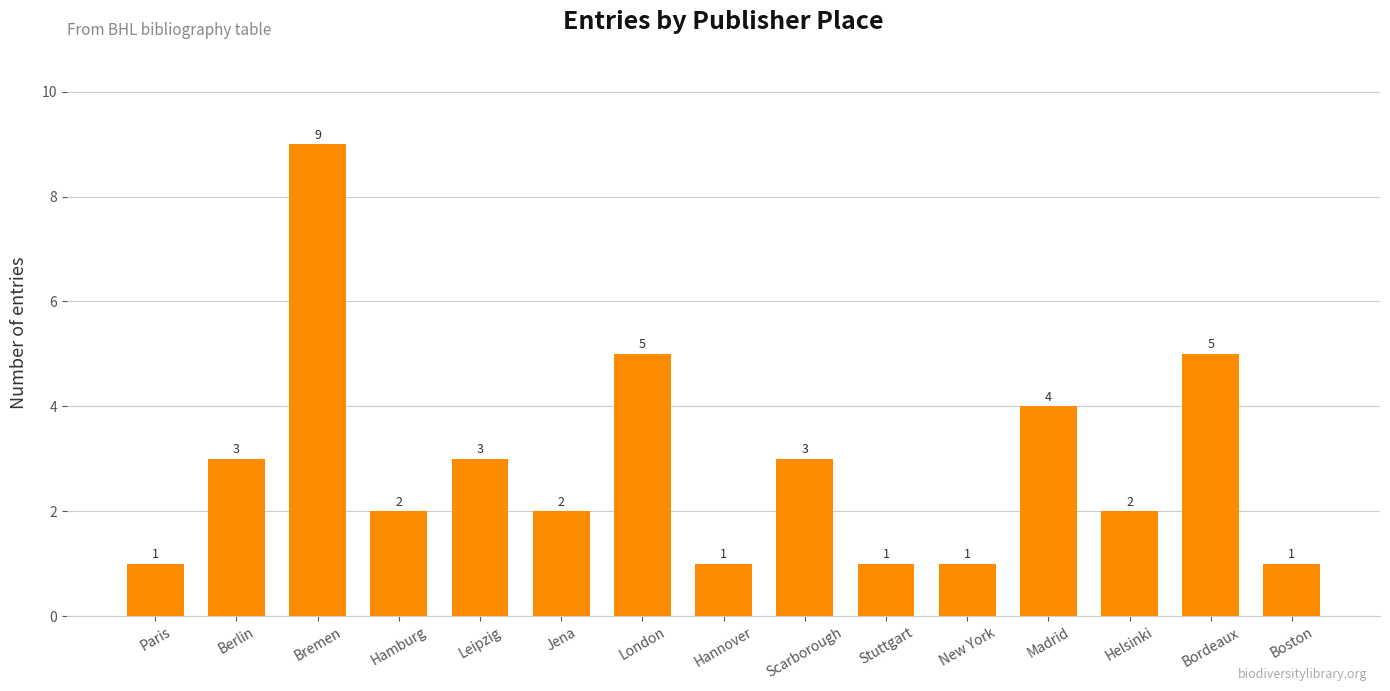

What position from the left is Jena?

6